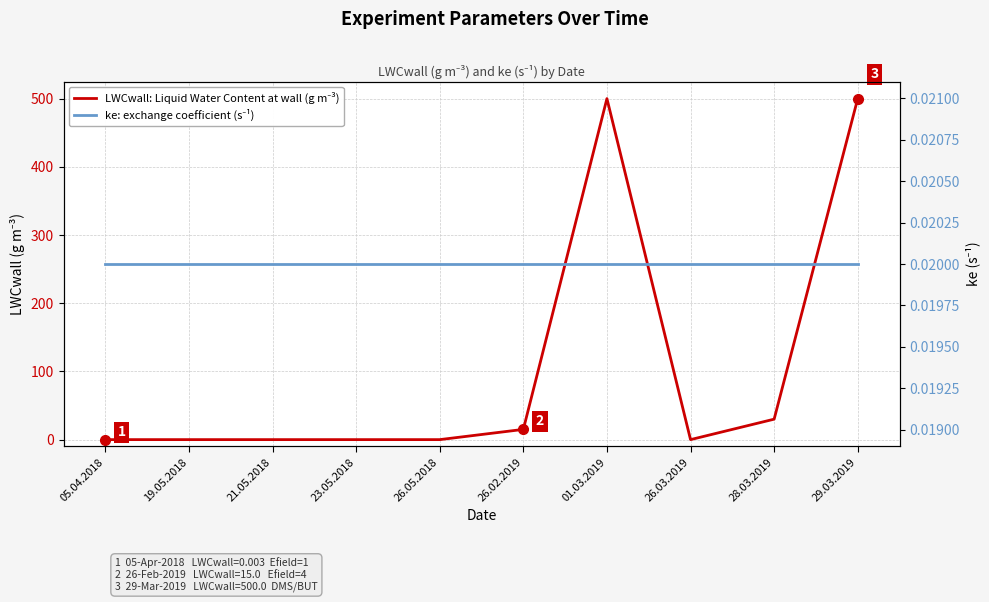

How many categories are shown in the chart?

10